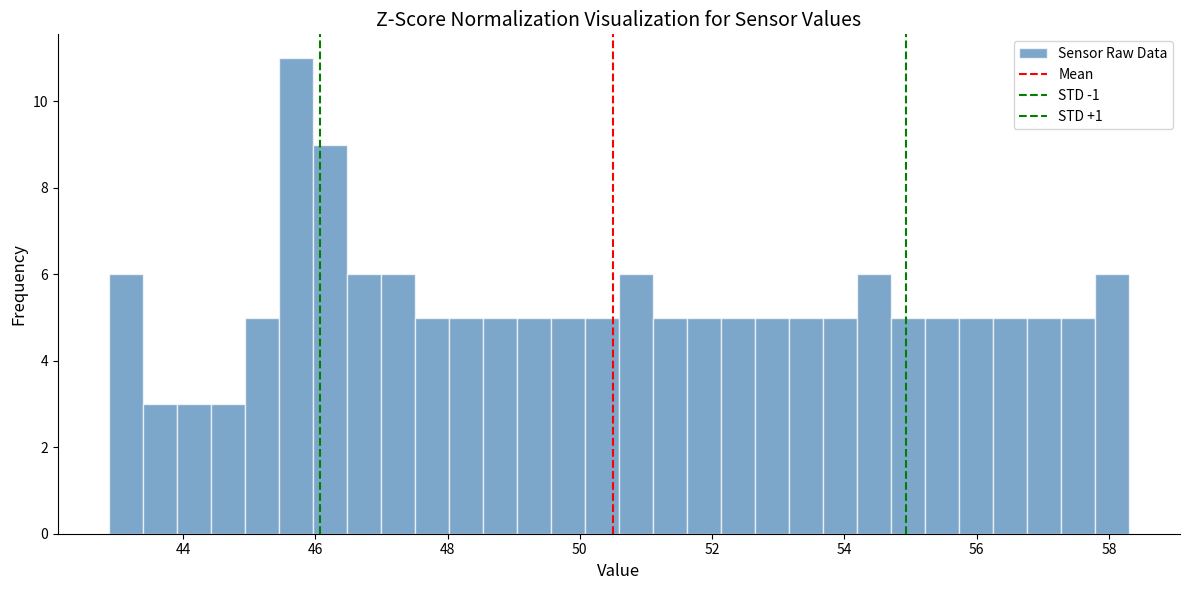

Around what value on the x-axis is the tallest bar? Give the approximate position of its centre, as read against the axis.

45.8